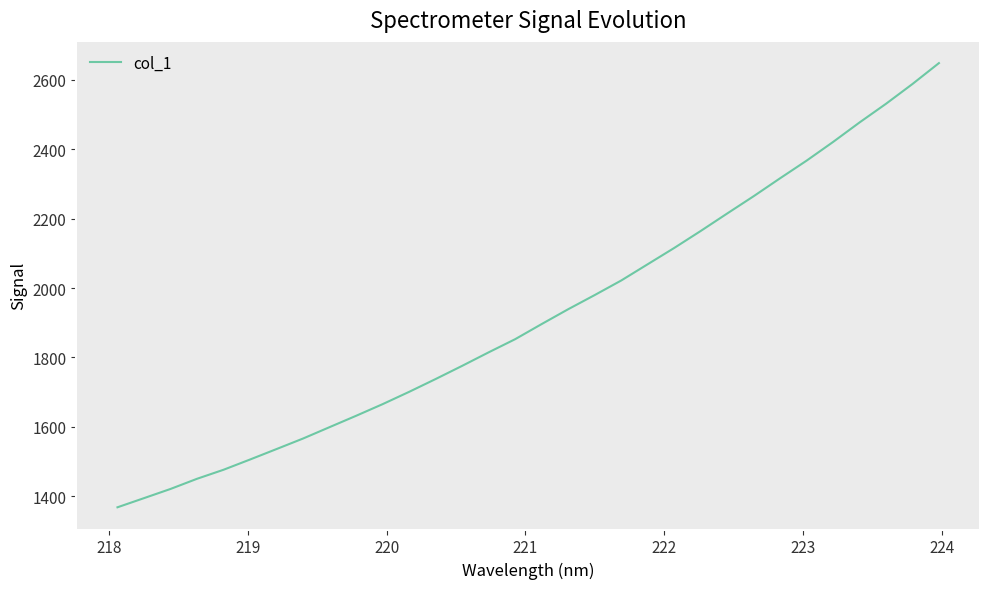

What is the difference between the maximum and minimum values?

1278.3